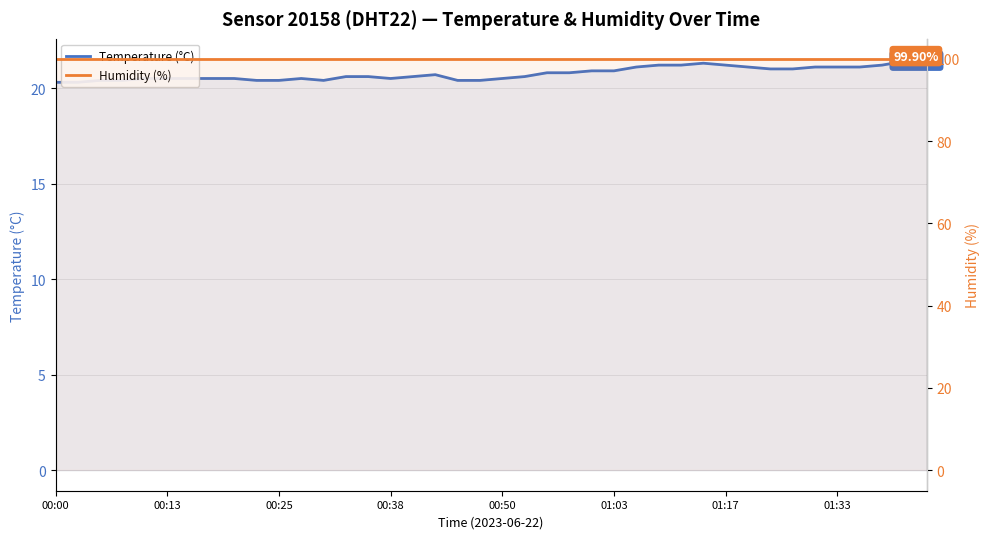

True or false: Humidity (%) and Temperature (°C) intersect in this chart.

False